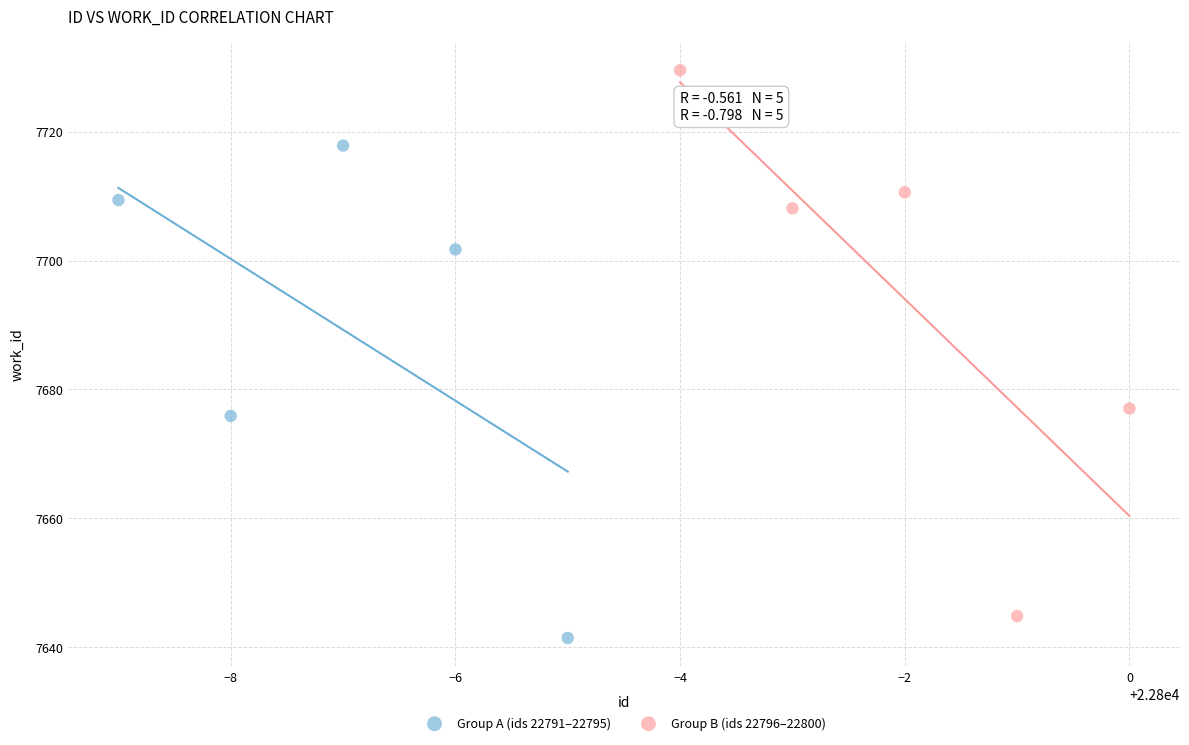

Which series reaches the maximum Y coordinate?

Group B (ids 22796–22800)